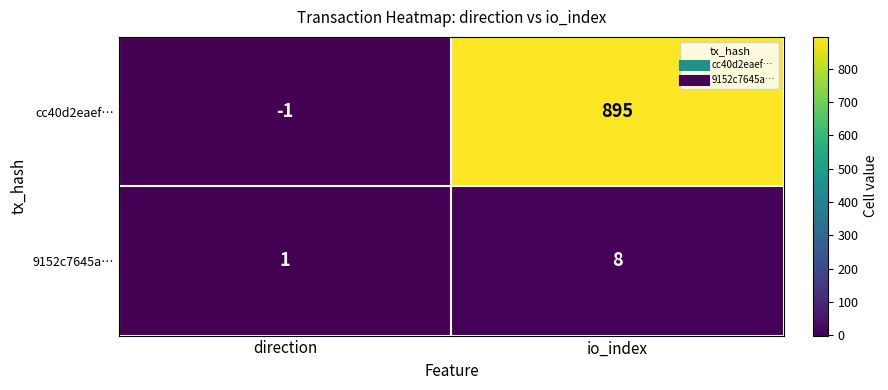

The cc40d2eaef… series shows -1 at direction. True or false?

True